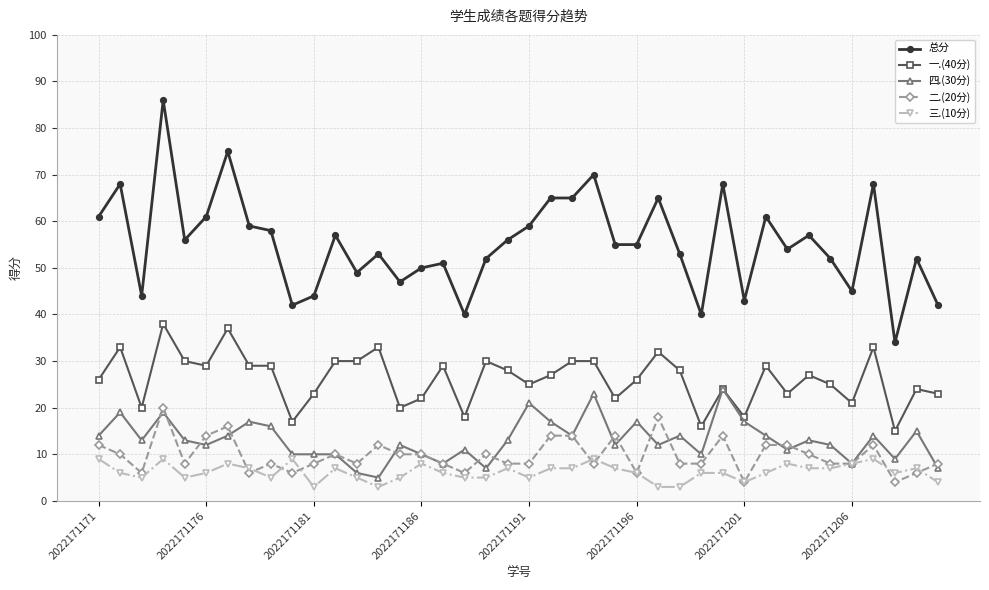

Which series has the widest spread of values?

总分